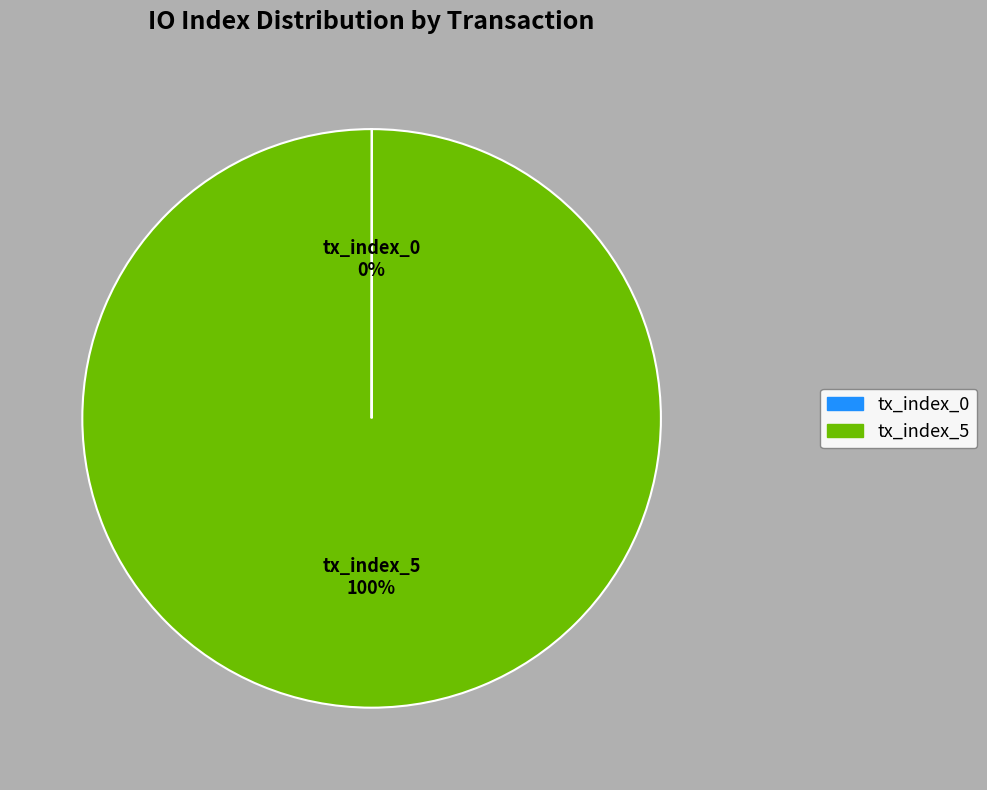

Is it true that tx_index_5 is 100% of the pie?

True